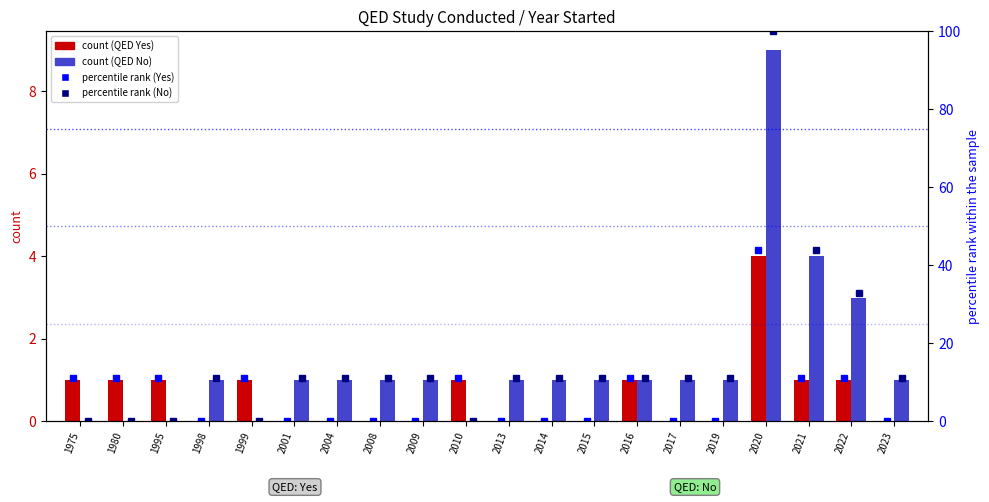

Between 2017 and 2019, which series saw the biggest shift?

Yes (QED)